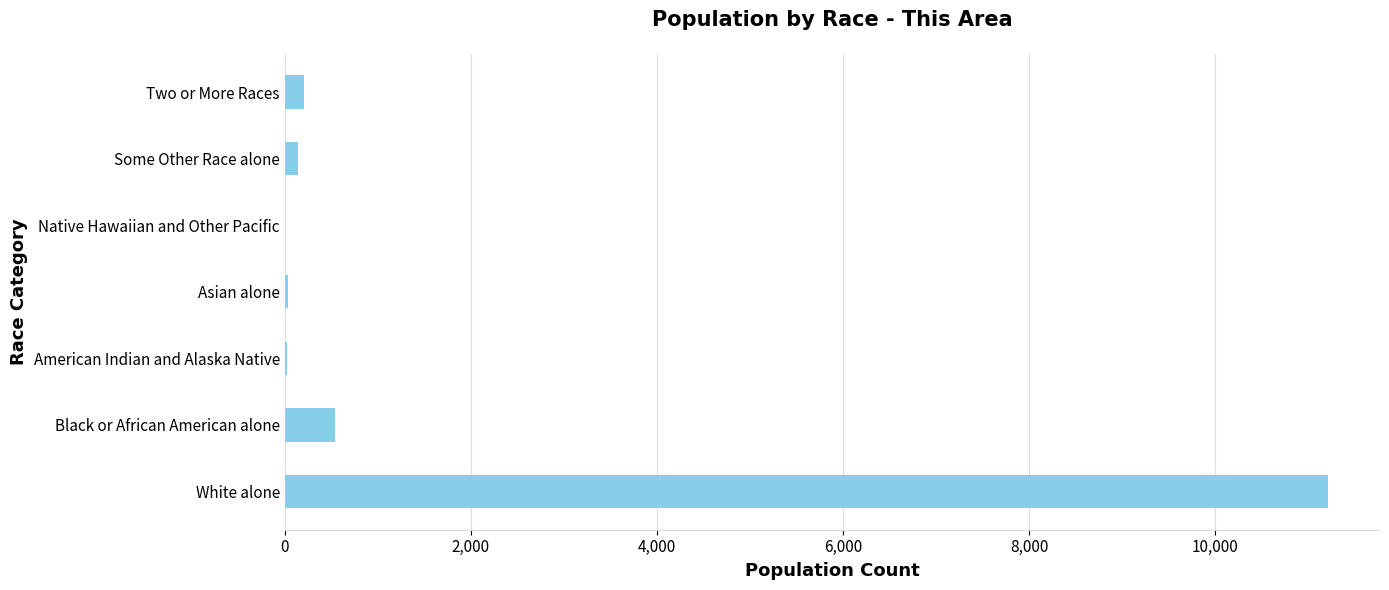

Which category has the highest value across all series?

White alone